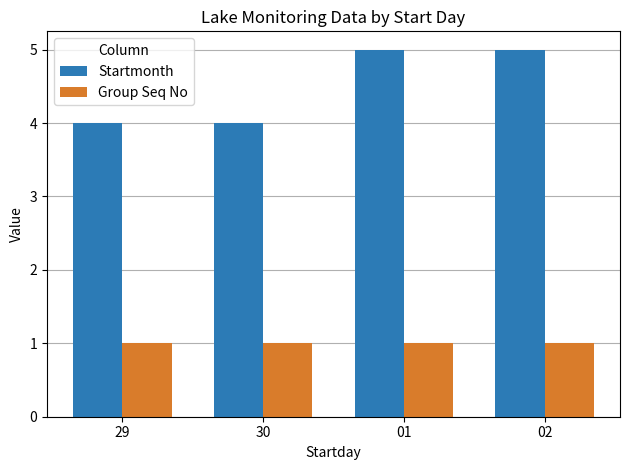

How many distinct data groups are displayed?

2